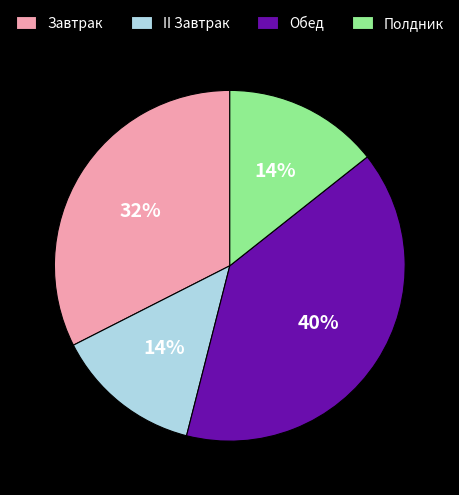

True or false: Завтрак accounts for 39% of the total.

False